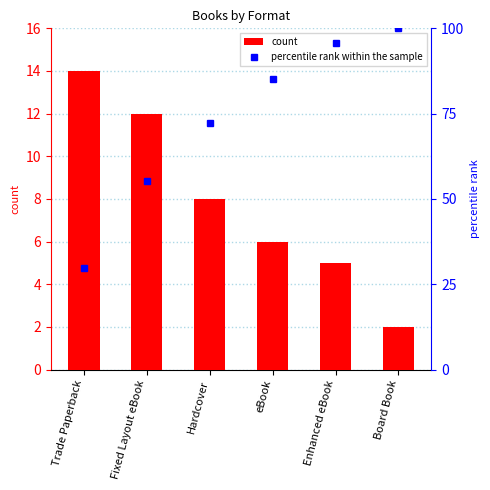

Reading left to right, extract all data points from this chart.

count: Trade Paperback=14.0	Fixed Layout eBook=12.0	Hardcover=8.0	eBook=6.0	Enhanced eBook=5.0	Board Book=2.0
percentile rank within the sample: Trade Paperback=29.8	Fixed Layout eBook=55.3	Hardcover=72.3	eBook=85.1	Enhanced eBook=95.7	Board Book=100.0